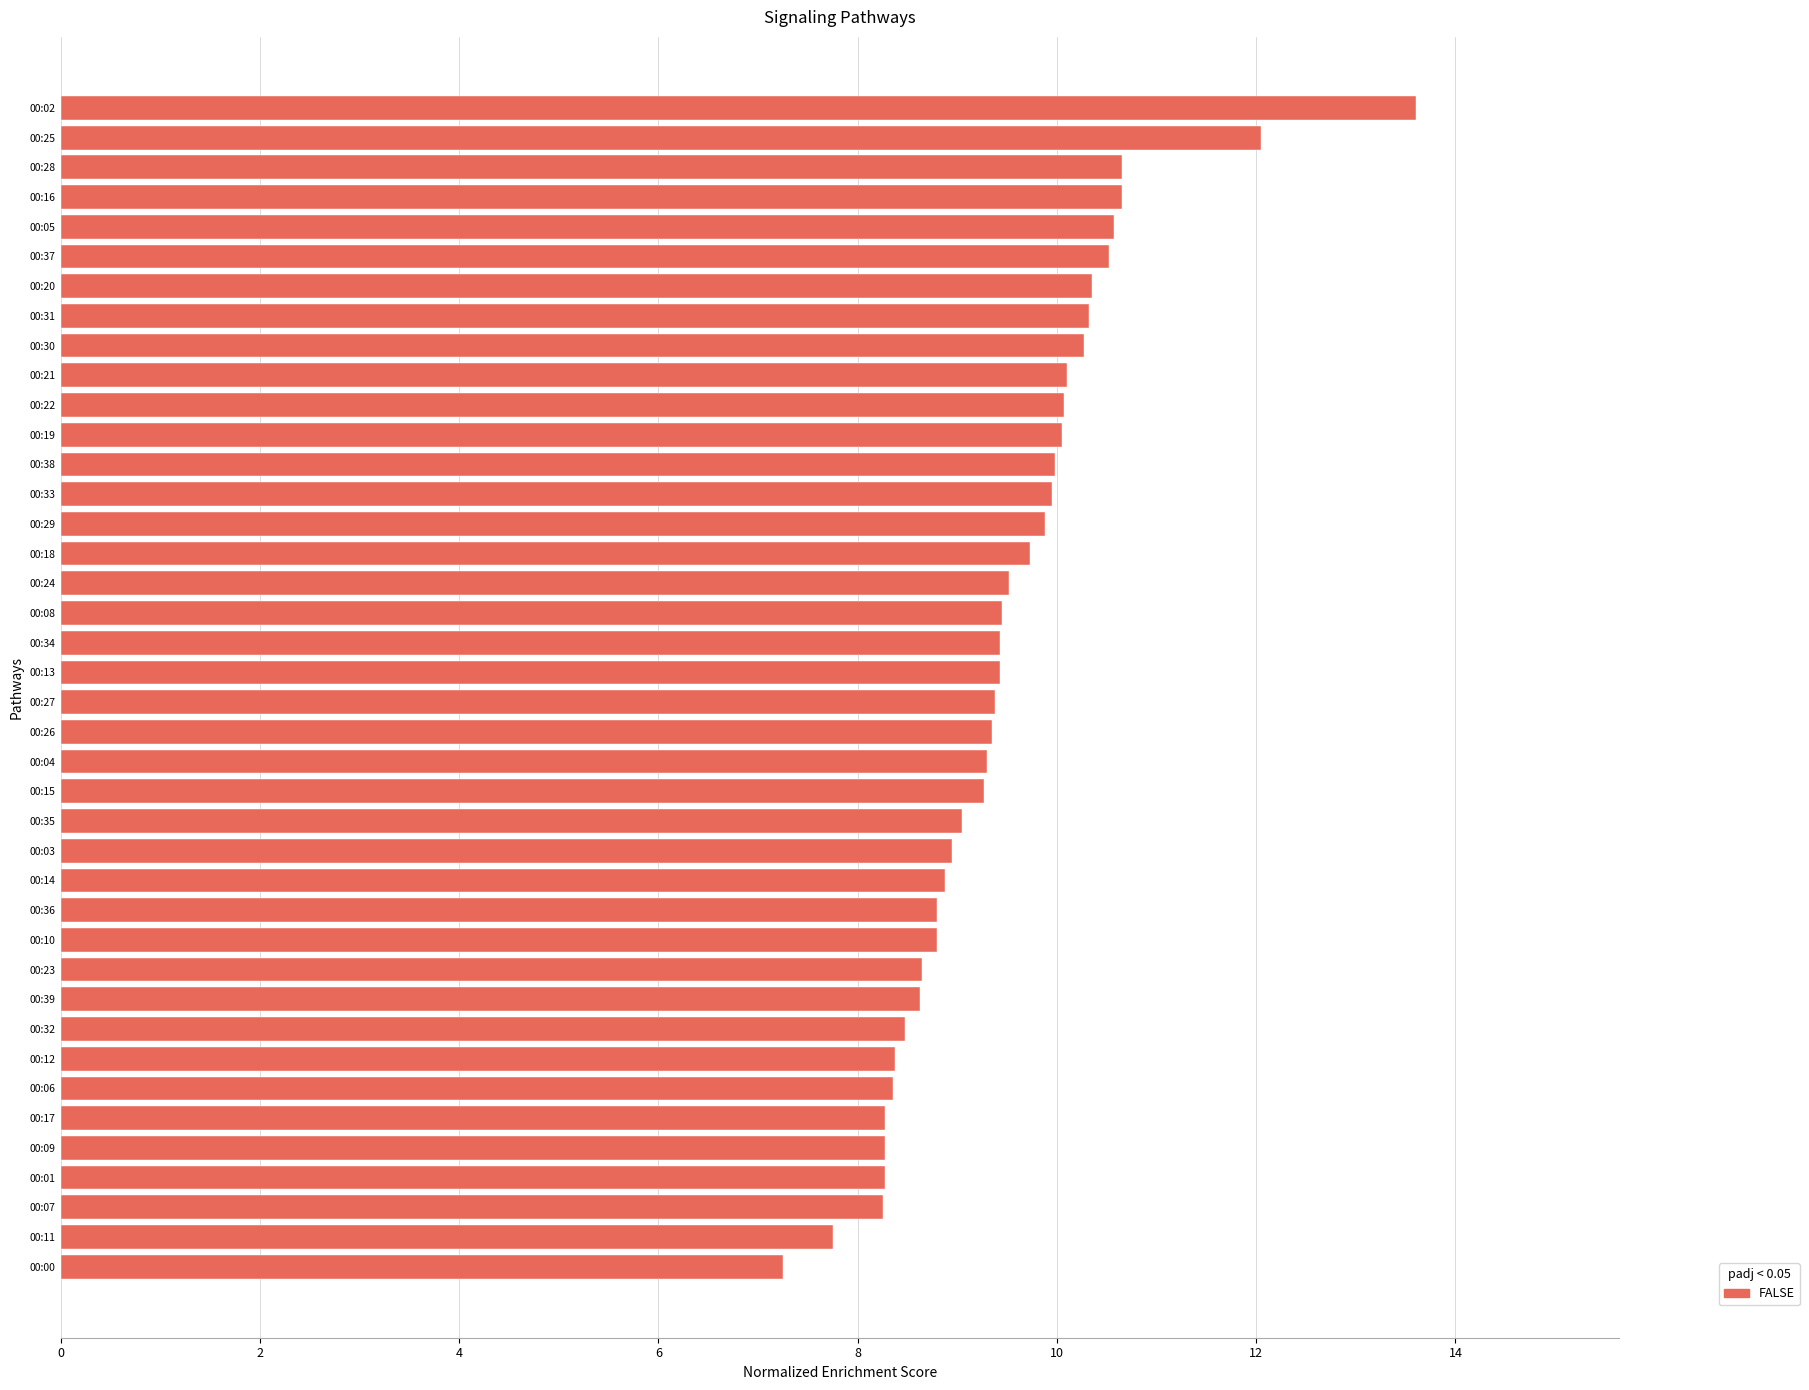

What is the ratio of the value at 00:05 to the value at 00:31?

1.0